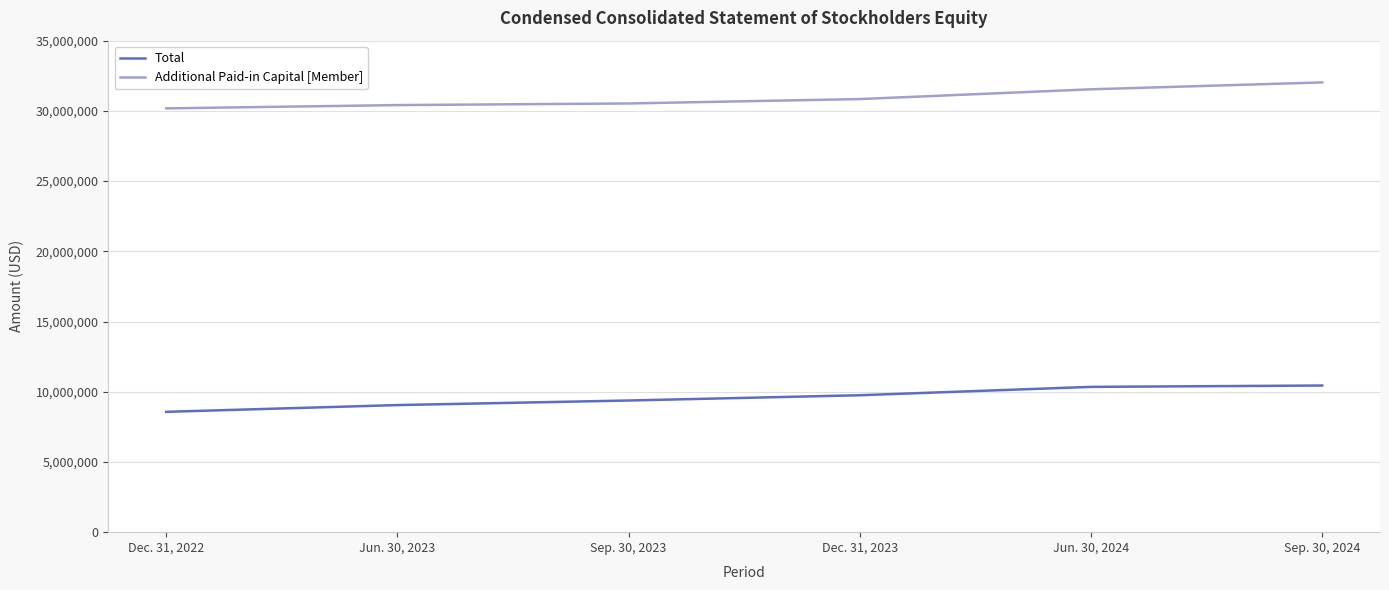

What is the difference between the highest and lowest values at Jun. 30, 2024?

21190456